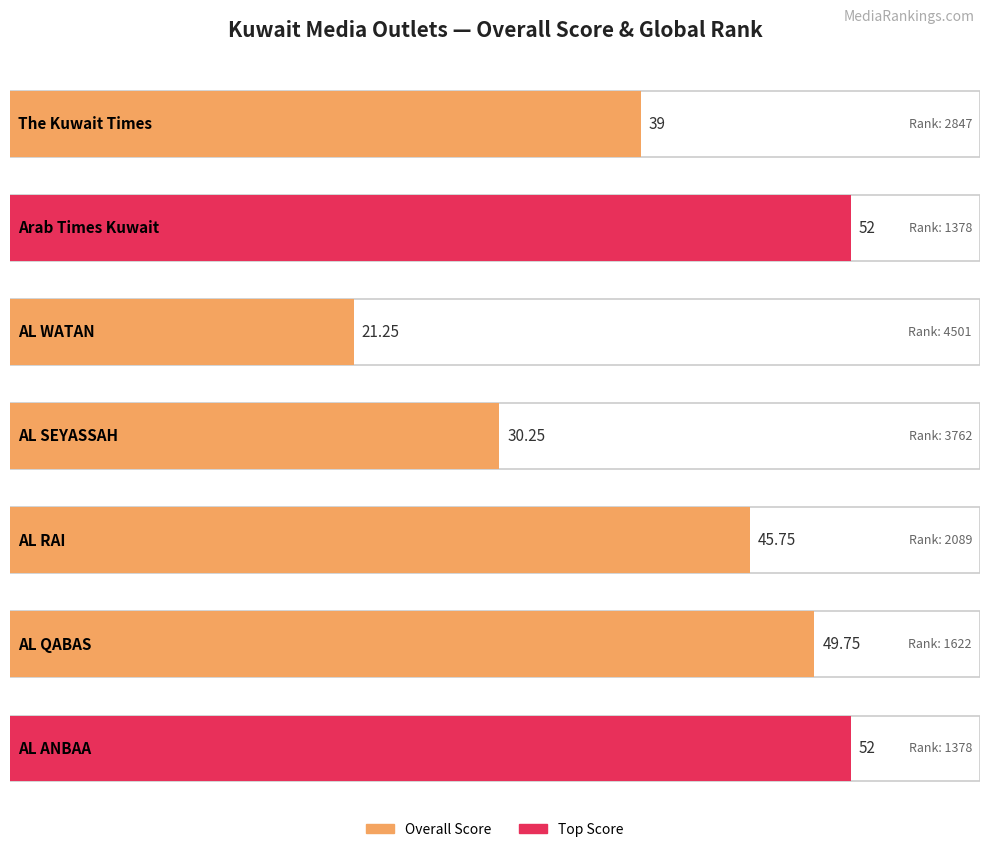

What is the ratio of the value at AL ANBAA to the value at The Kuwait Times?

1.3